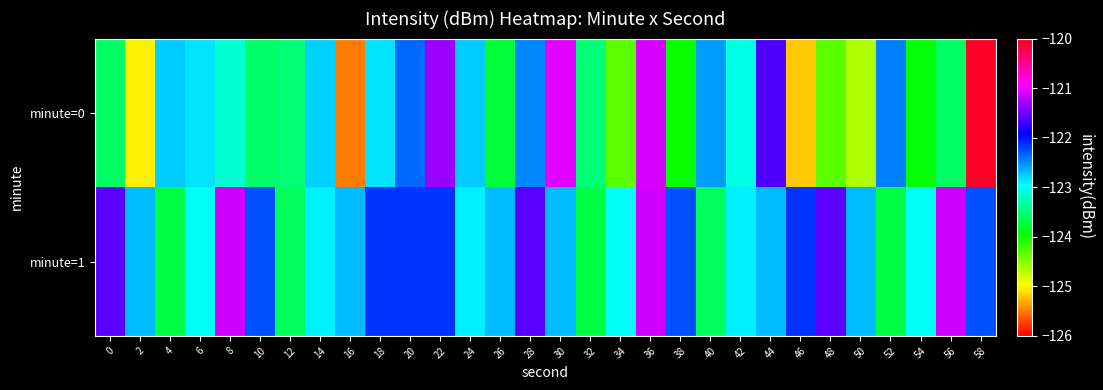

How many series are shown in this chart?

2